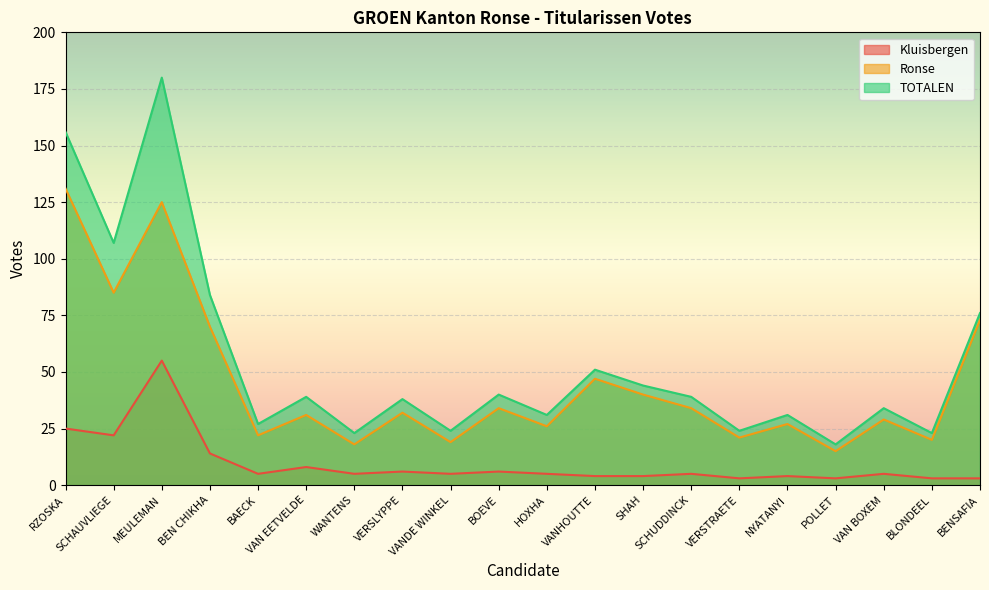

Reading right to left, list all the values displayed in this chart.

Kluisbergen: 3	3	5	3	4	3	5	4	4	5	6	5	6	5	8	5	14	55	22	25
Ronse: 73	20	29	15	27	21	34	40	47	26	34	19	32	18	31	22	70	125	85	131
TOTALEN: 76	23	34	18	31	24	39	44	51	31	40	24	38	23	39	27	84	180	107	156